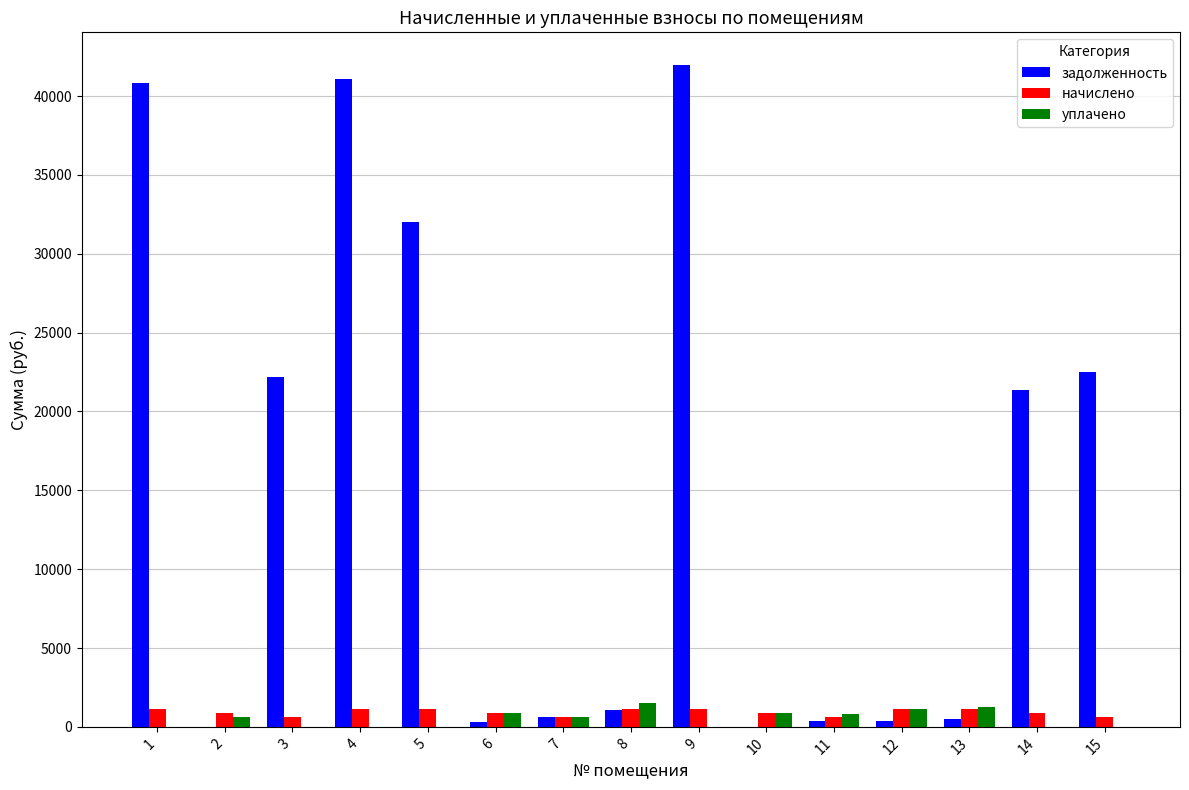

What is the sum of all задолженность values?

225116.5